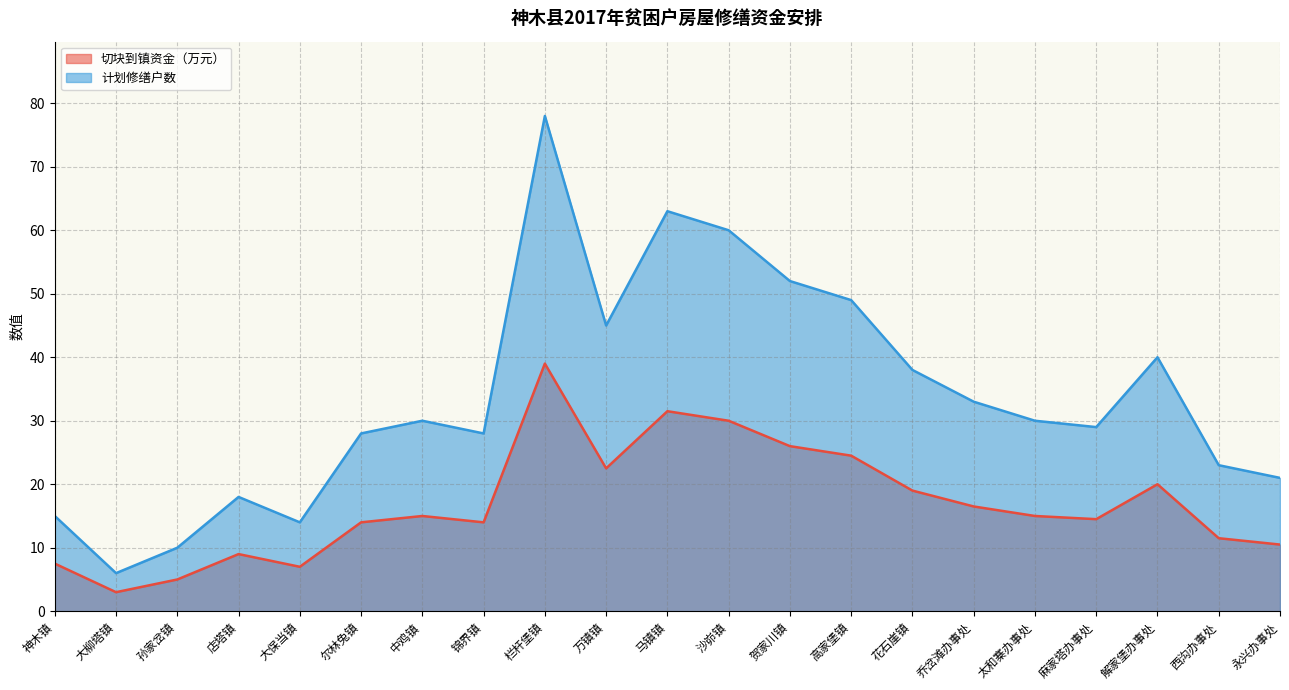

How many values in the 计划修缮户数 series exceed 30?

9